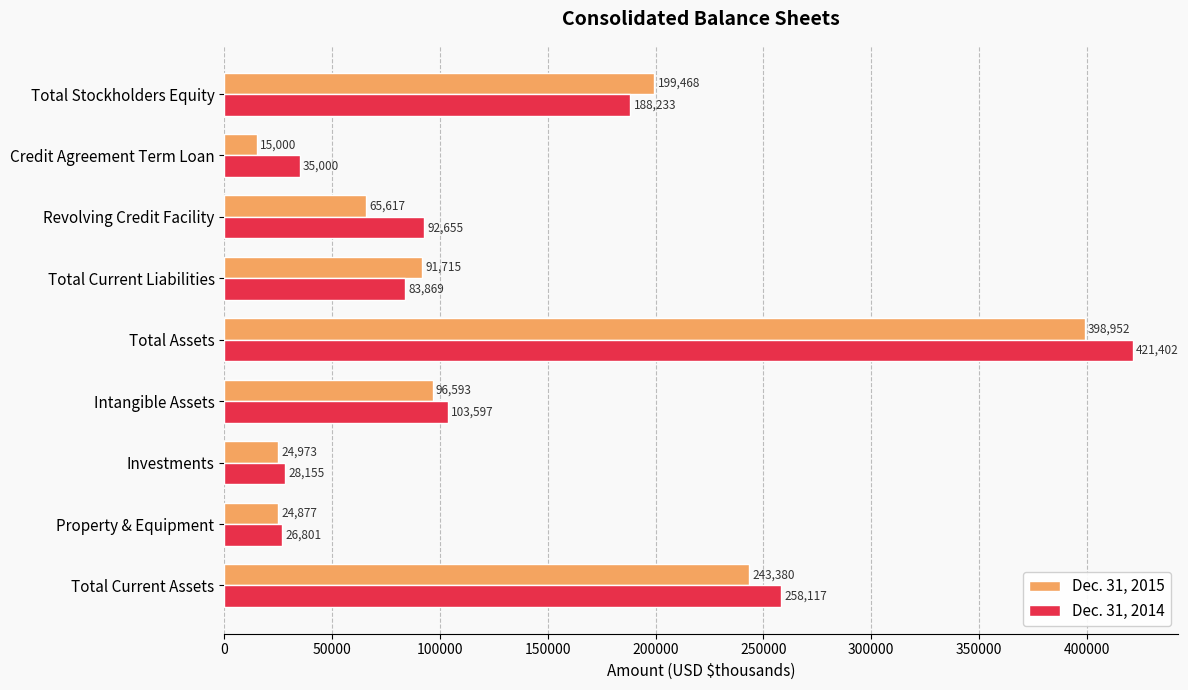

At how many categories does at least one series exceed 94910?

4